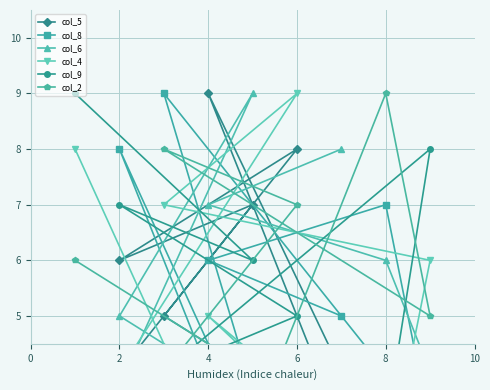

Which series has the largest total across all categories?

col_5